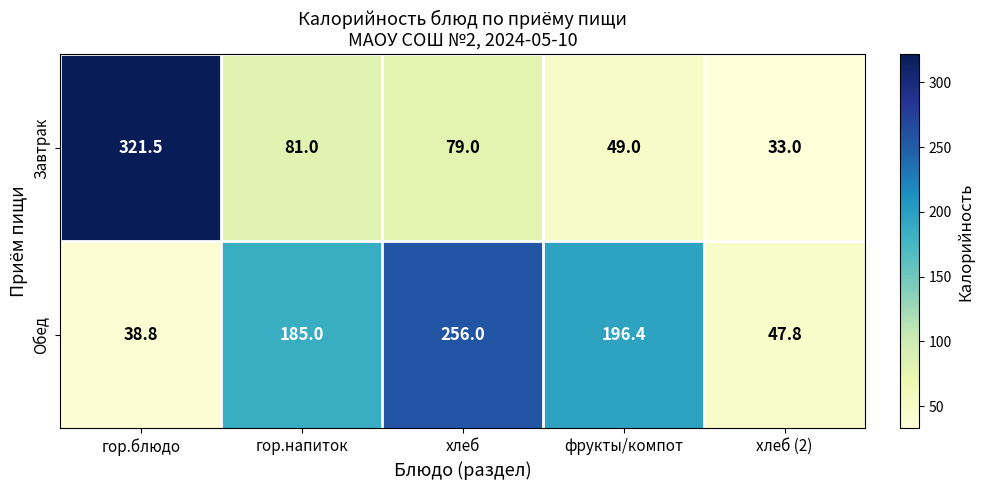

Reading left to right, transcribe all the data shown in this chart.

Завтрак: 321.5	81.0	79.0	49.0	33.0
Обед: 38.8	185.0	256.0	196.4	47.8